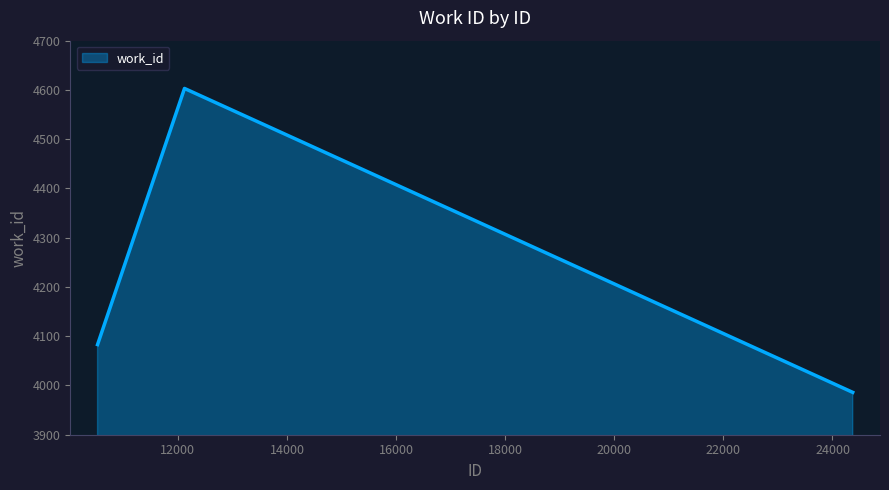

What is the average value?

4224